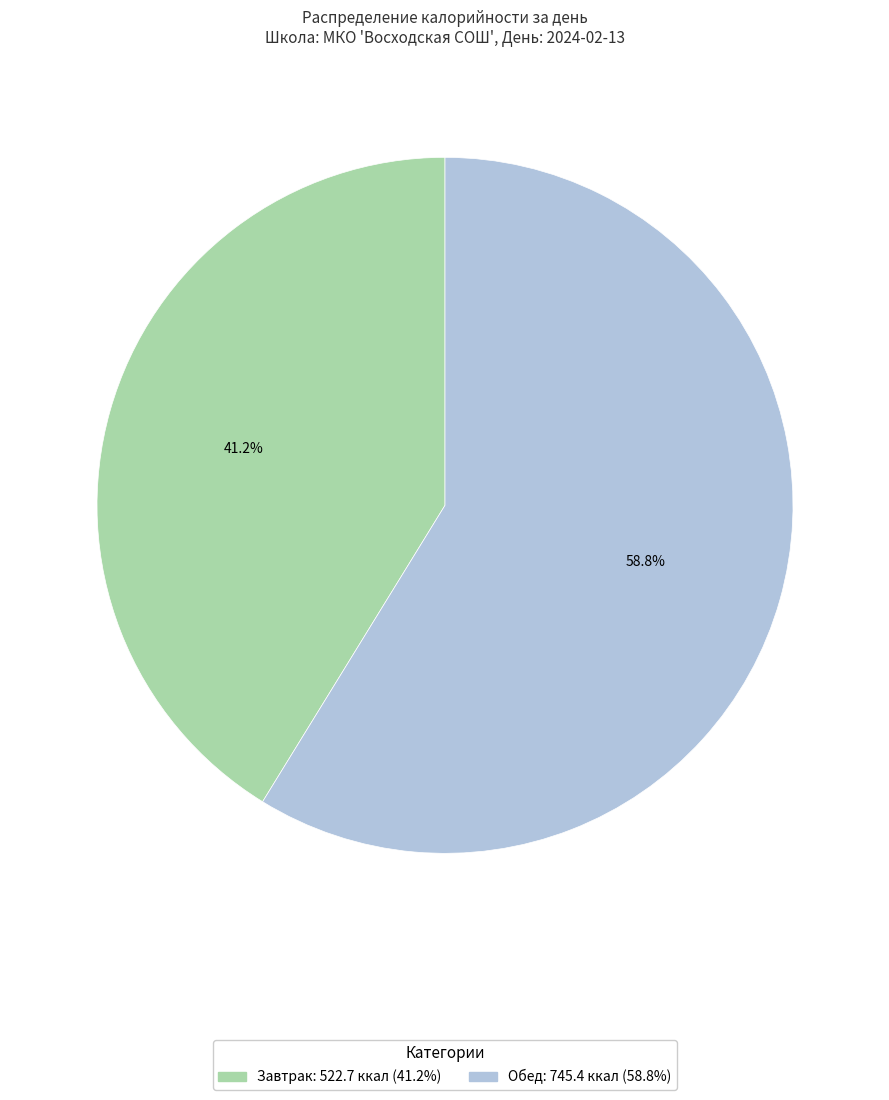

To the nearest percent, what is the difference between the Завтрак and Обед slice percentages?

18%